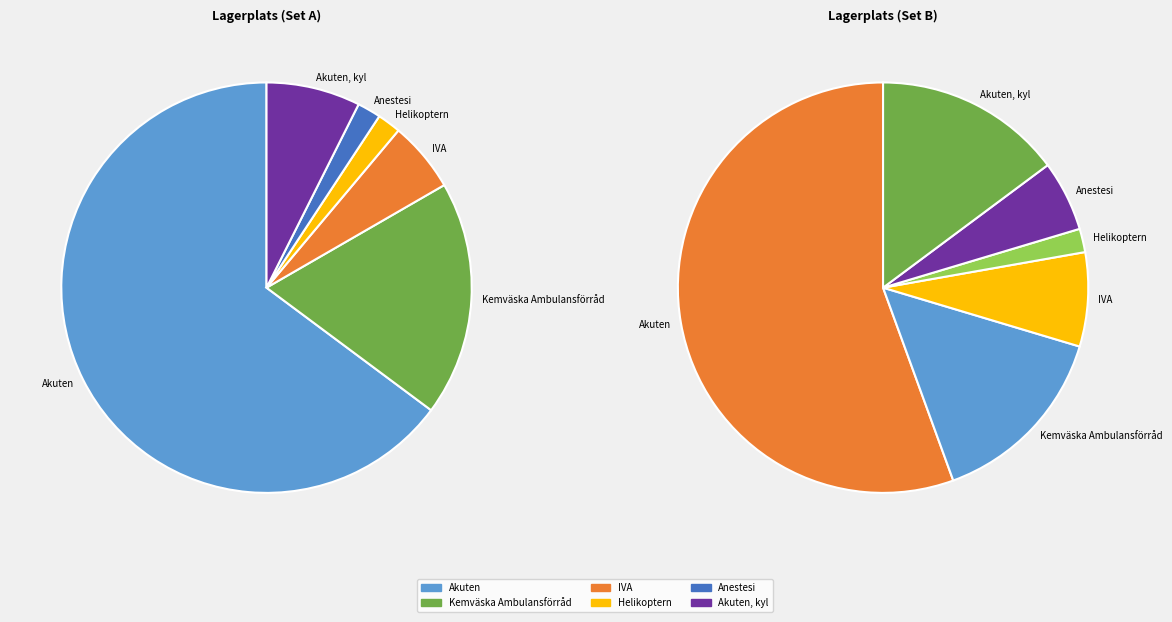

What portion of the pie excludes Anestesi?

98.1%